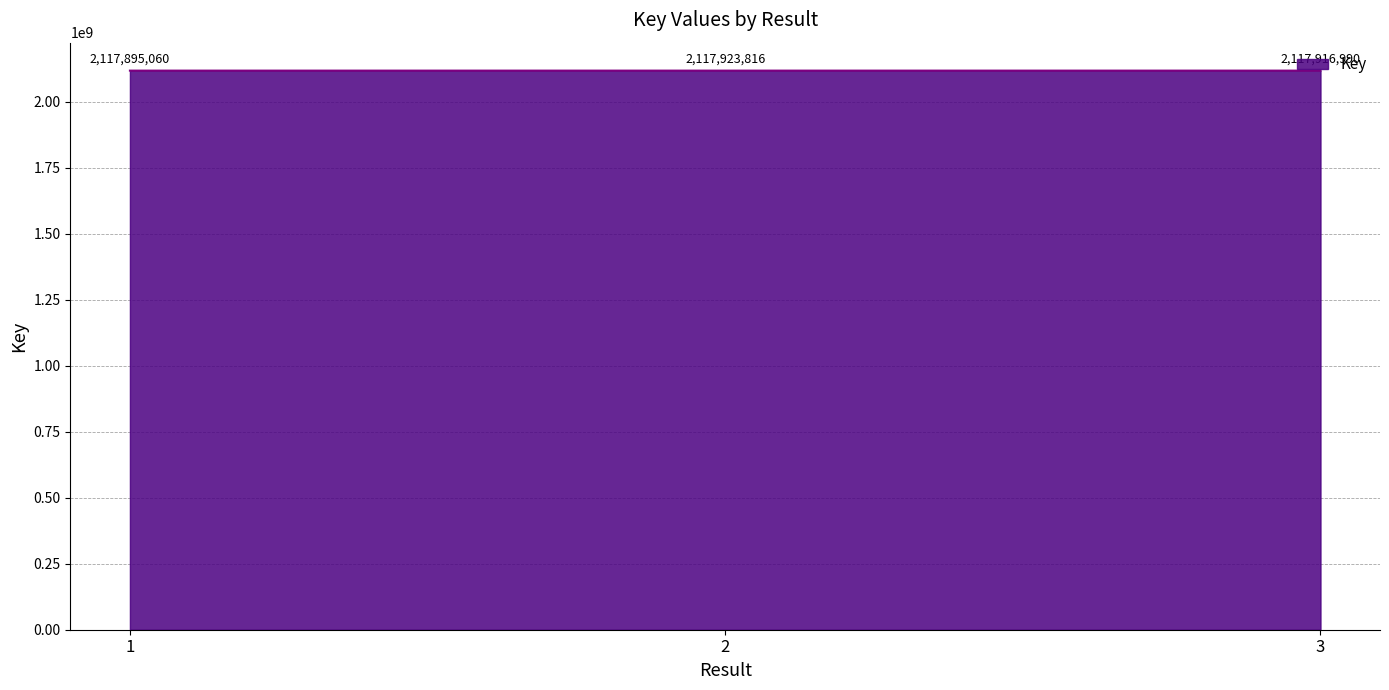

List the labels in order of value, smallest first.

1, 3, 2